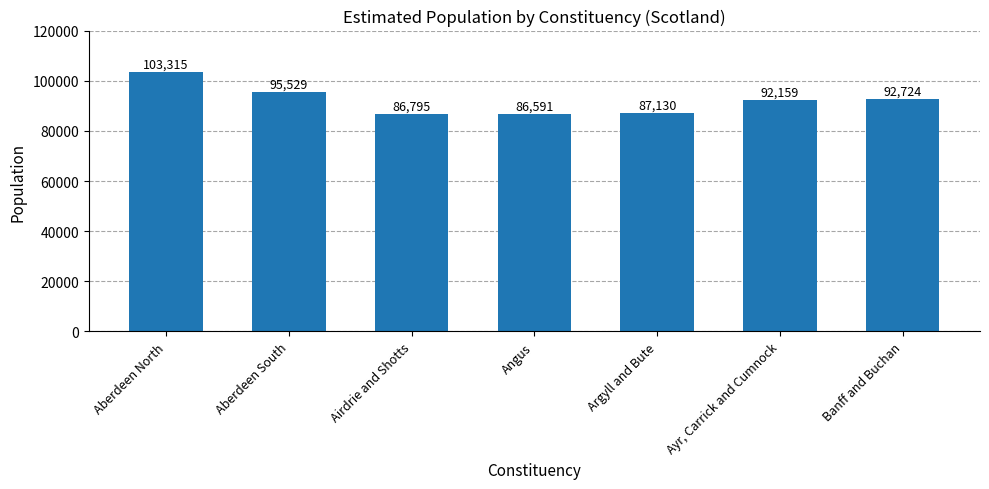

Which category has the highest value across all series?

Aberdeen North